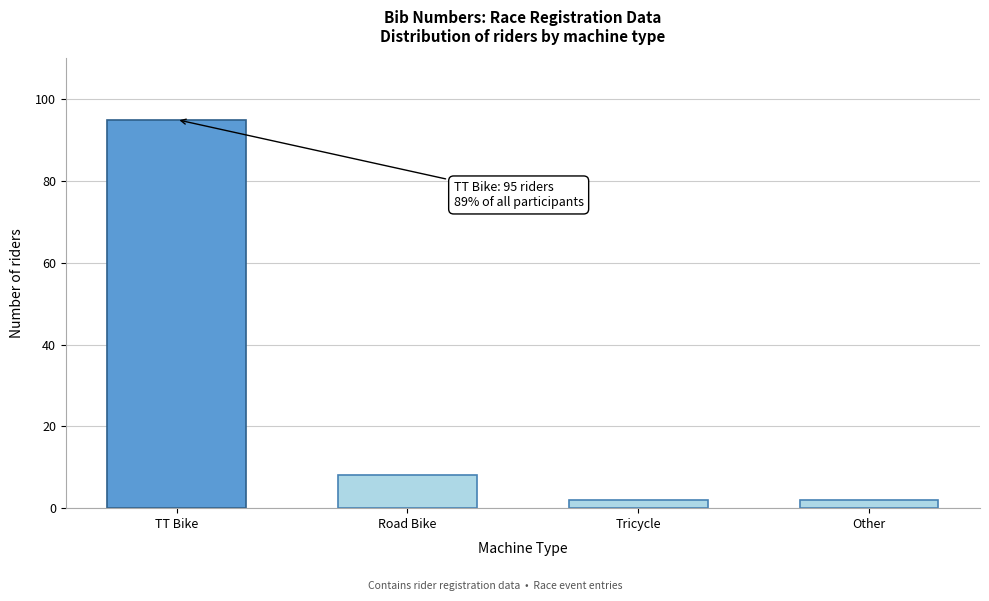

Reading left to right, what are all the values shown in this chart?

TT Bike=95	Road Bike=8	Tricycle=2	Other=2